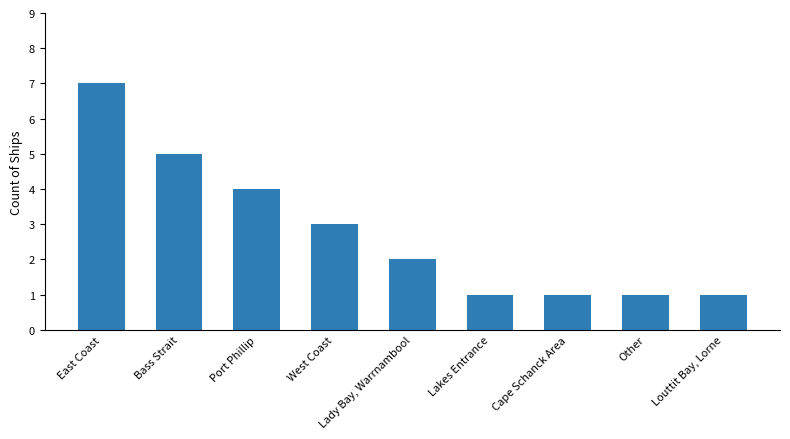

What is the difference between the values at Lady Bay, Warrnambool and Port Phillip?

2